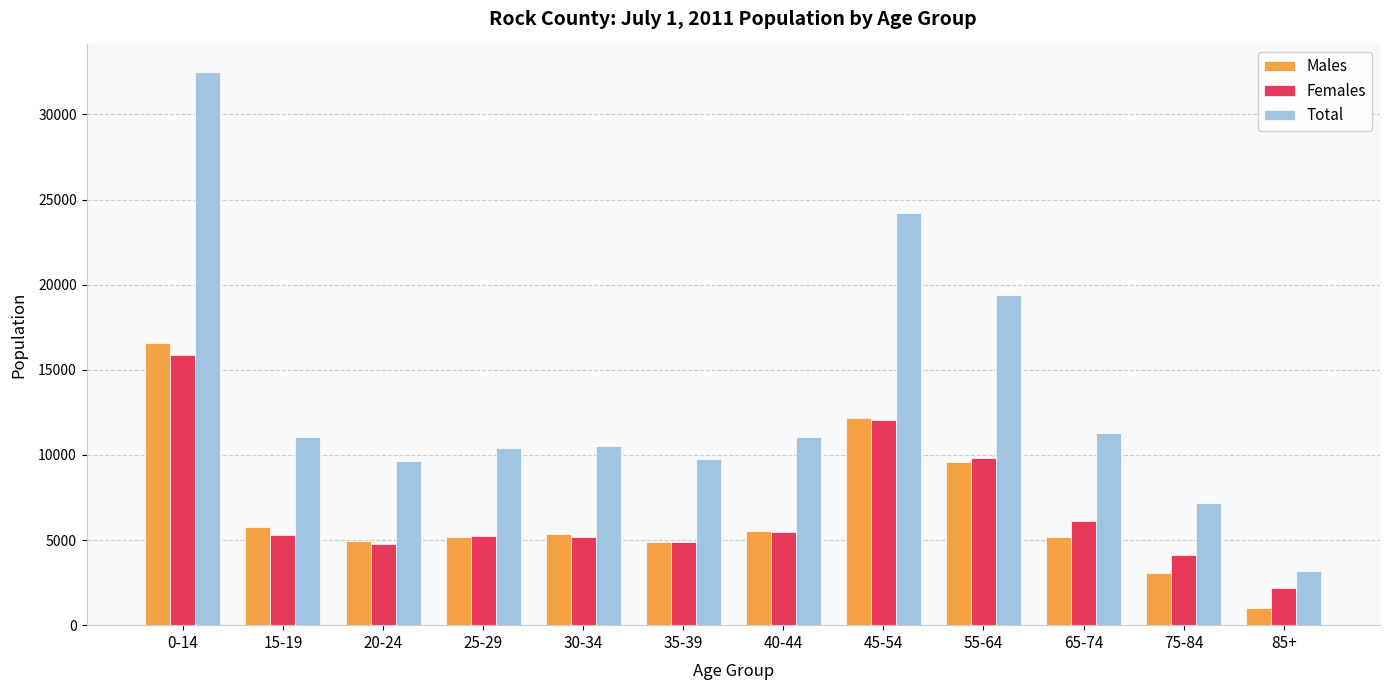

What is the difference between the highest and lowest values at 75-84?

4136